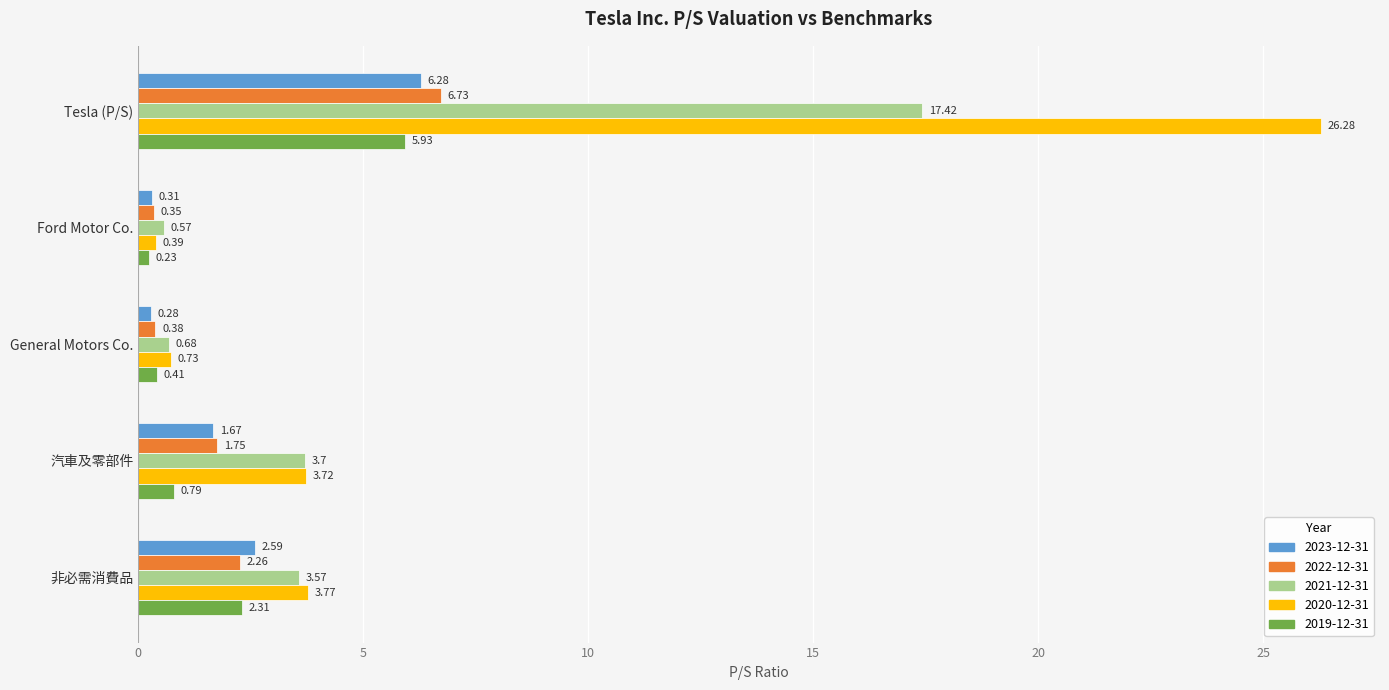

What is the difference between the maximum and minimum values in the 2022-12-31 series?

6.4